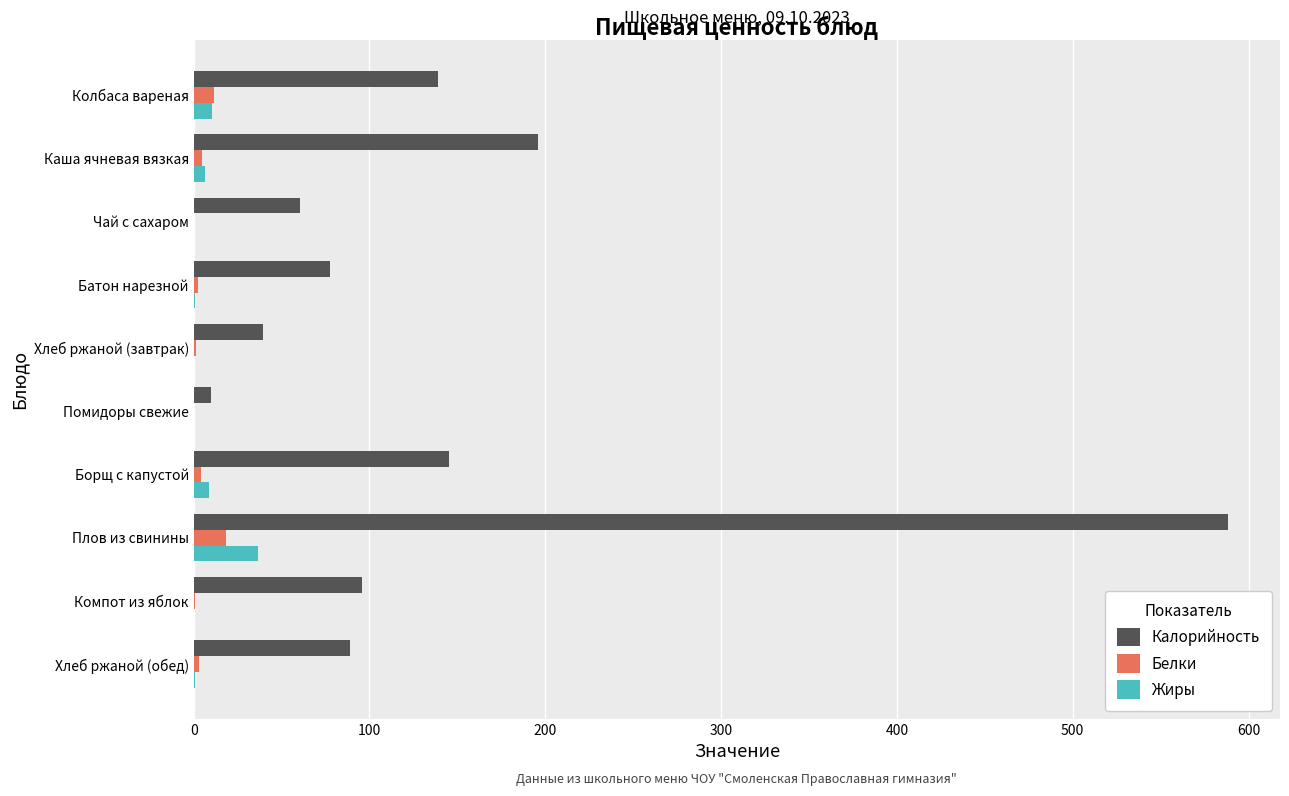

What is the sum of all Жиры values?

64.3